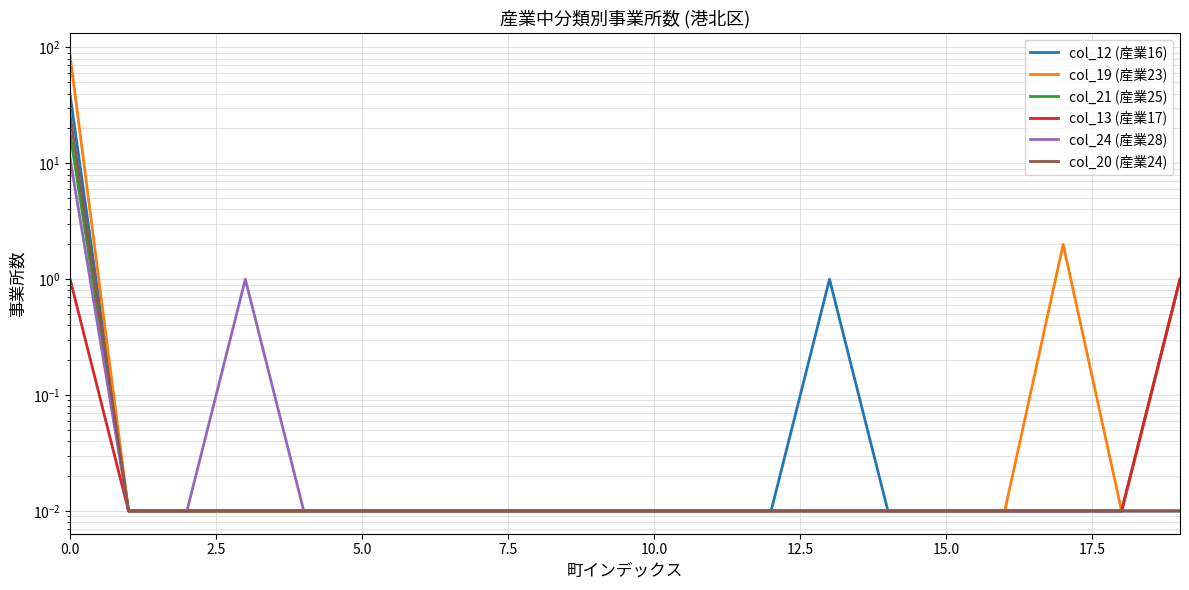

Is the value of col_24 (産業28) at 5.0 greater than the value of col_20 (産業24) at 9?

No